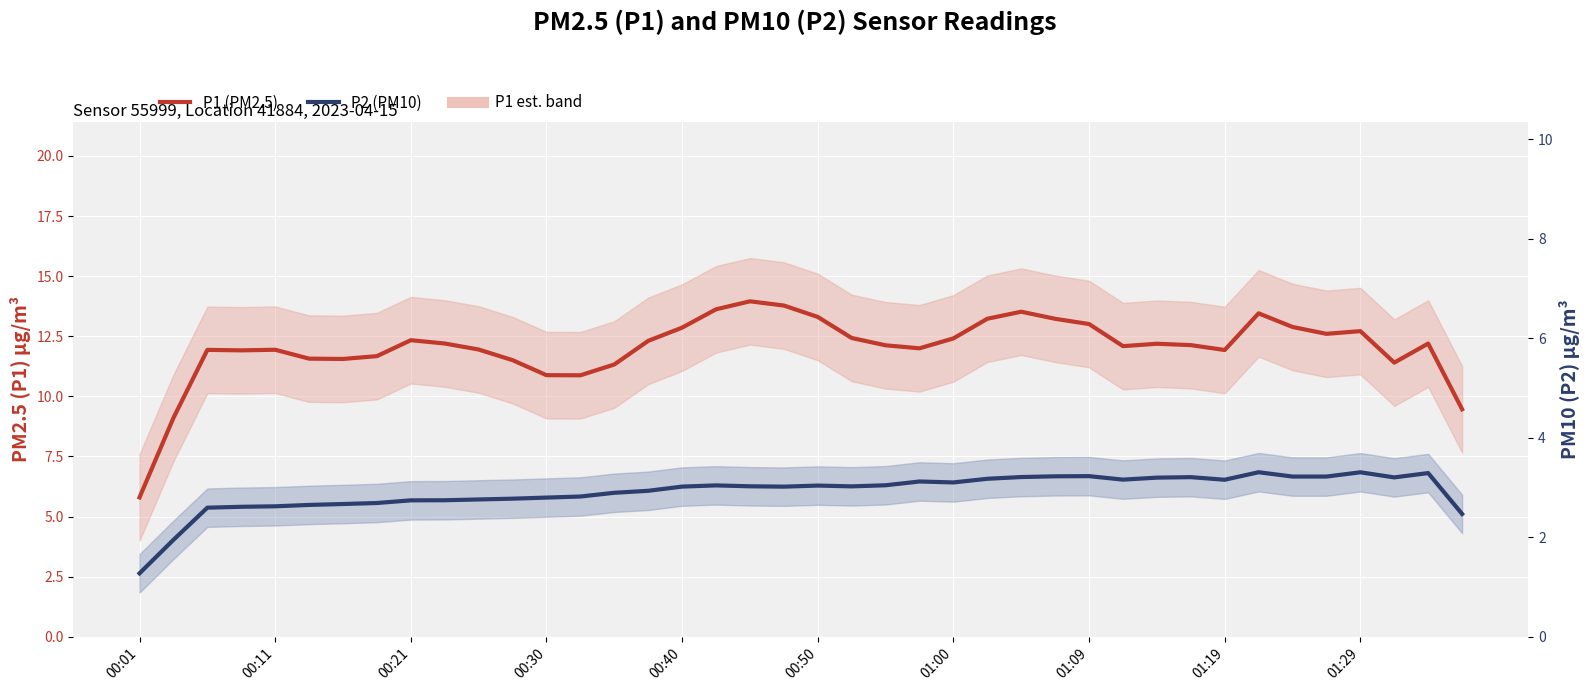

Rank the series by their average value, from lowest to highest.

P2 (PM10), P1 (PM2.5)